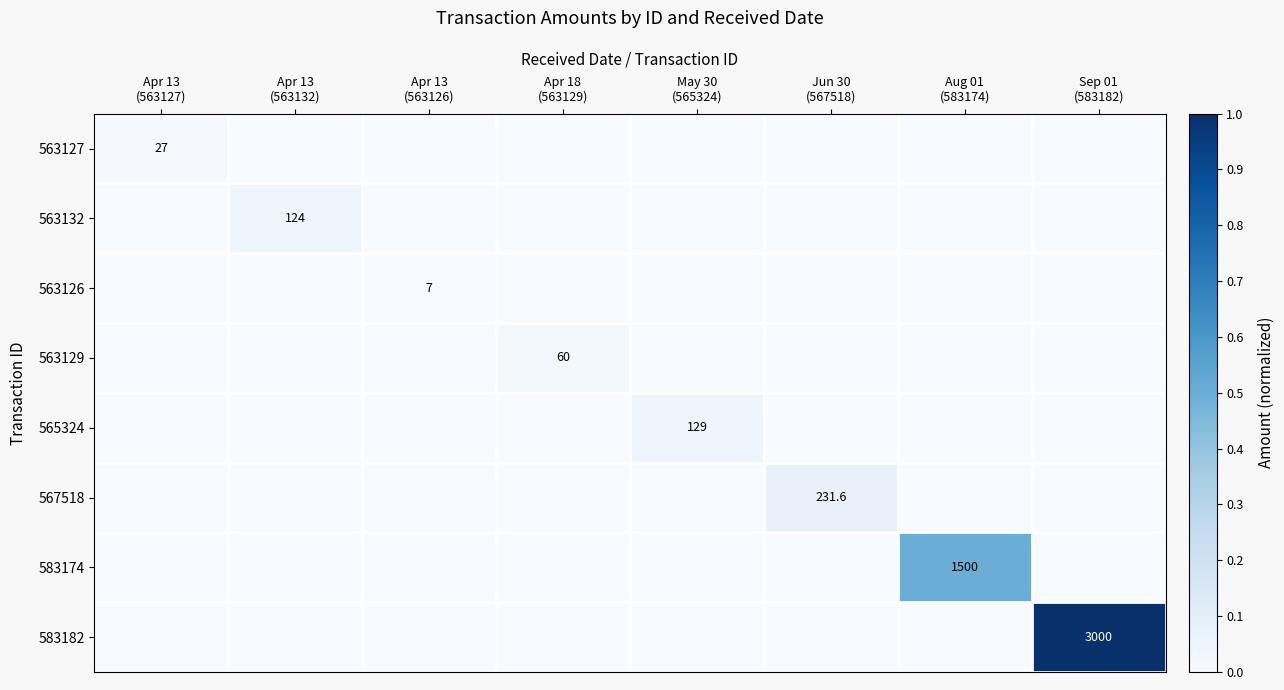

At which label does 583182 reach its peak?

Sep 01 (583182)